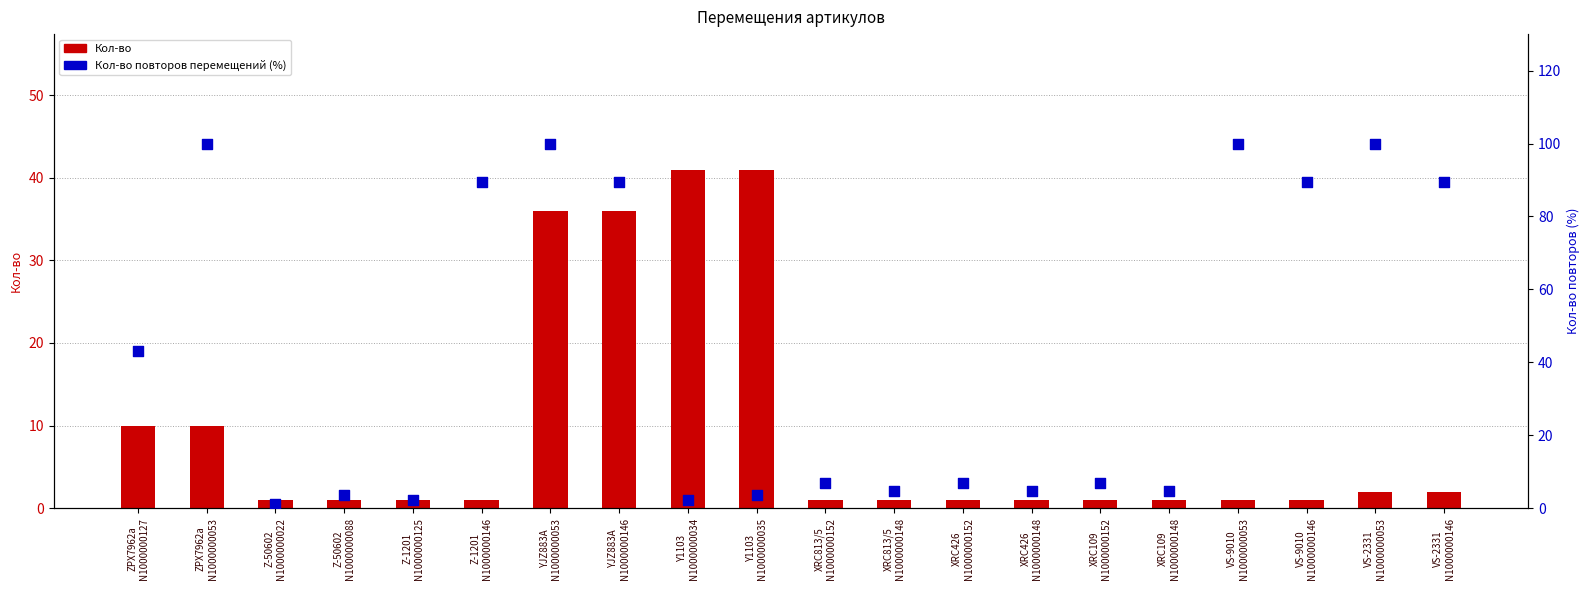

What is the total value across all series at VS-2331
N1000000053?

102.0